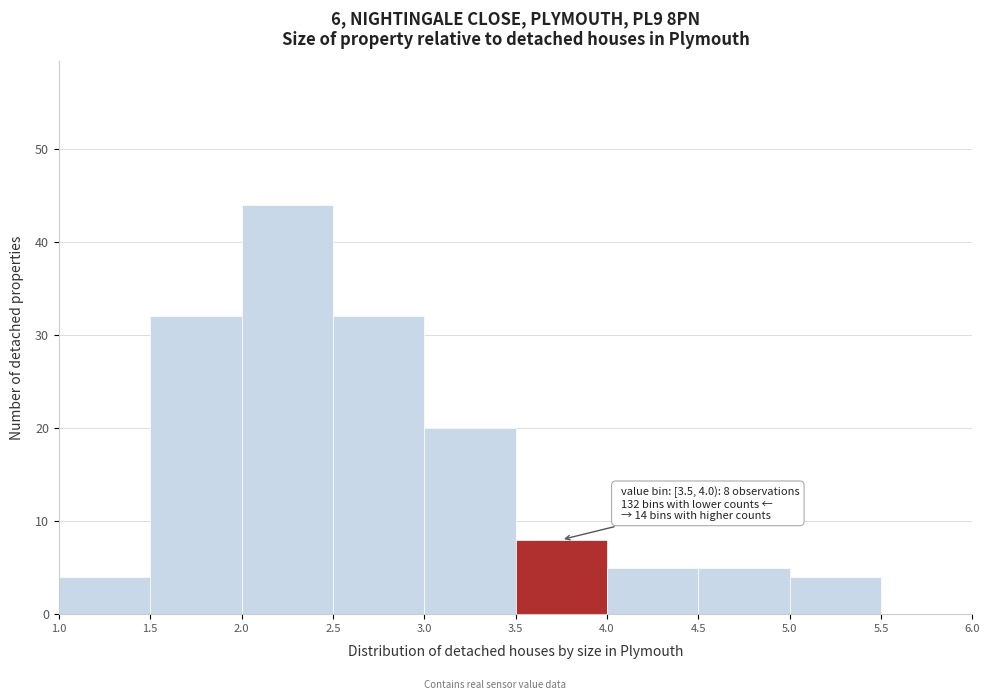

Which range on the x-axis has the tallest bar?

2.0 to 2.5